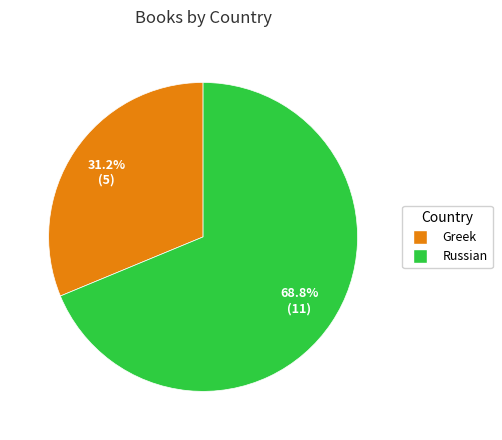

Is there a majority slice in this chart?

Yes